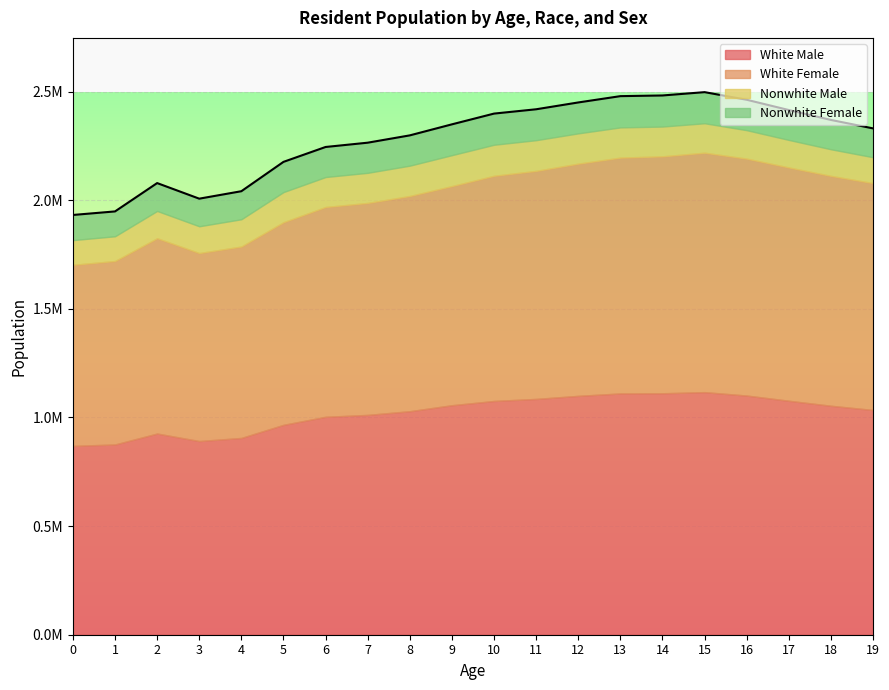

True or false: White Female and Nonwhite Male intersect in this chart.

False